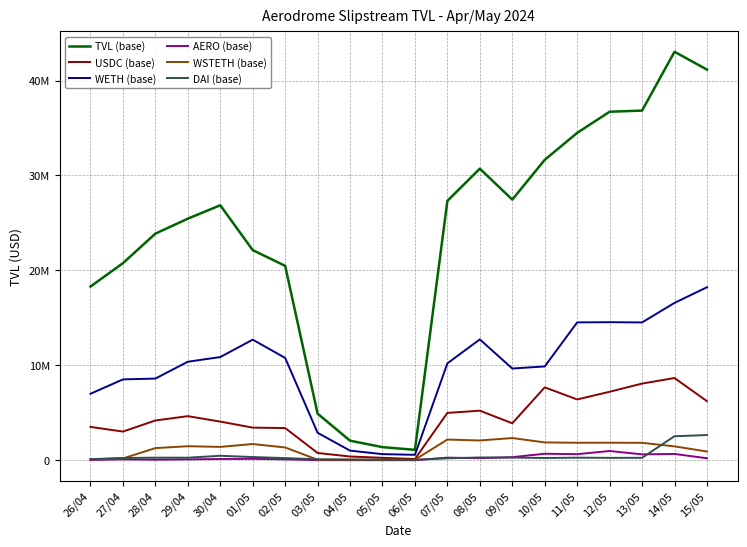

What is the sum of the TVL (base) values at 11/05 and 10/05?

66127475.9